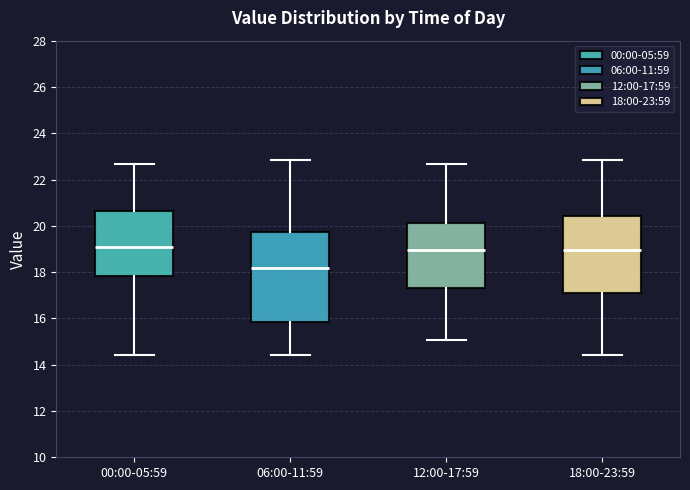

Where does the median line of the box for 00:00-05:59 sit on the y-axis? The values are not printed on the chart, so give them approximately, as read against the axis.

19.2